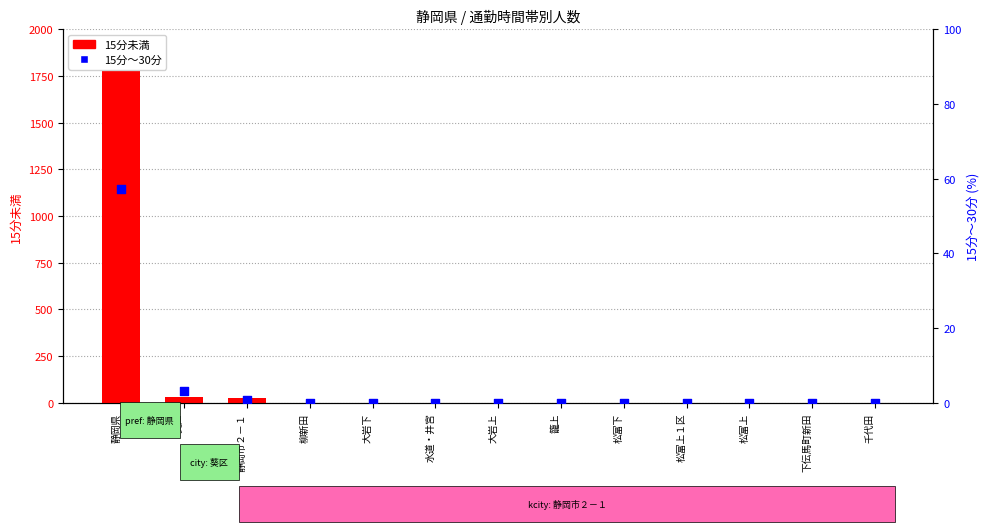

At how many categories does at least one series exceed 412?

1